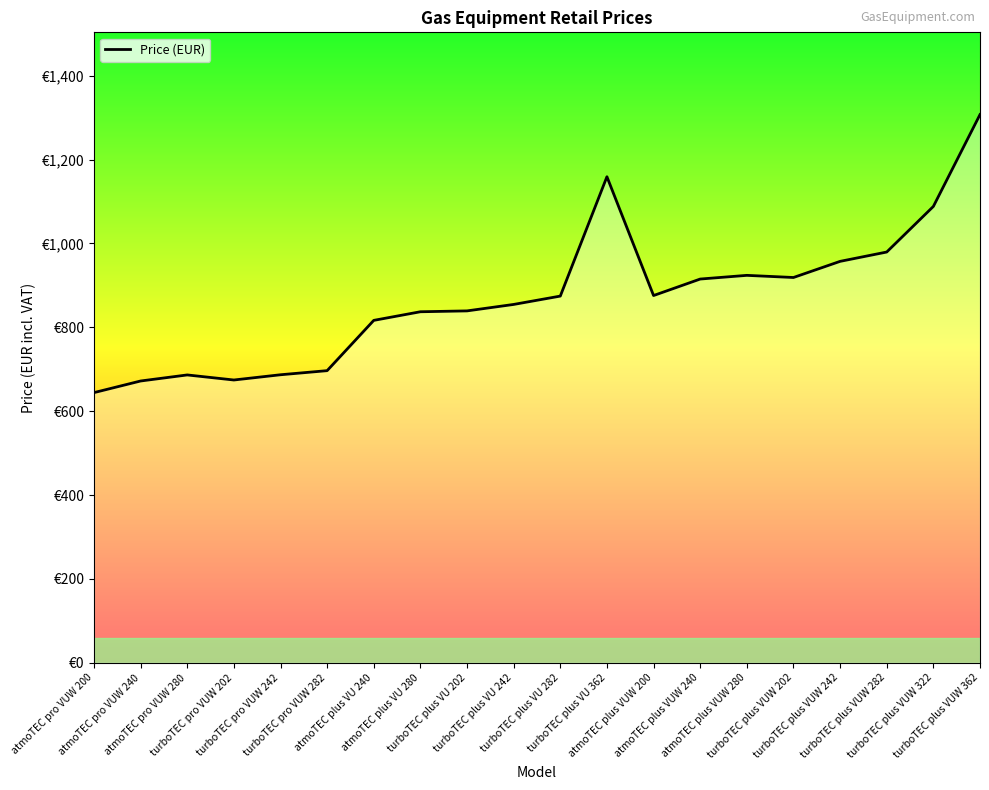

What position from the left is turboTEC plus VU 202?

9